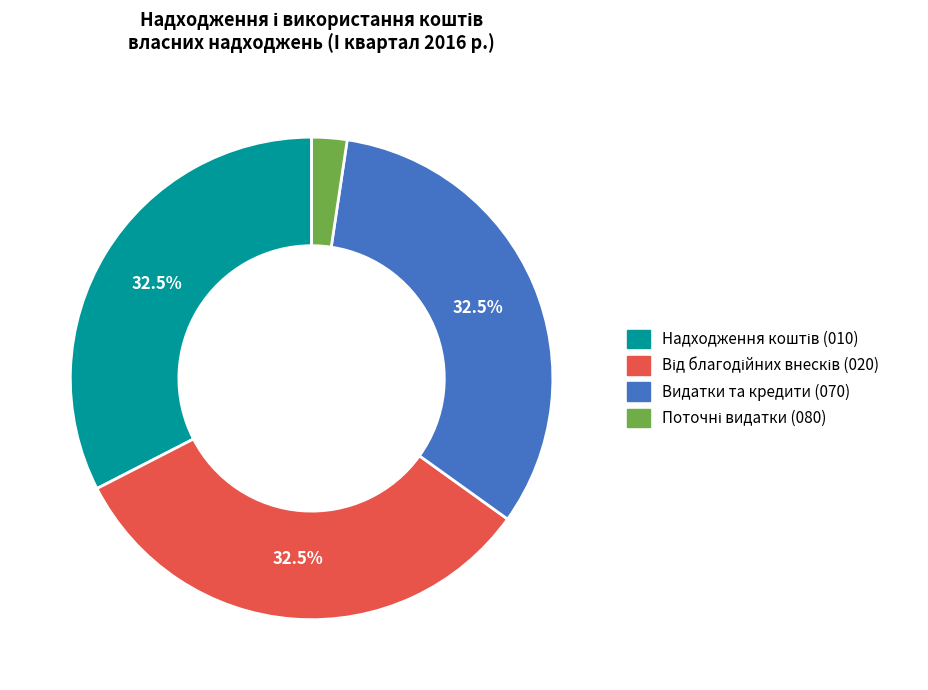

Does any single category account for the majority?

No